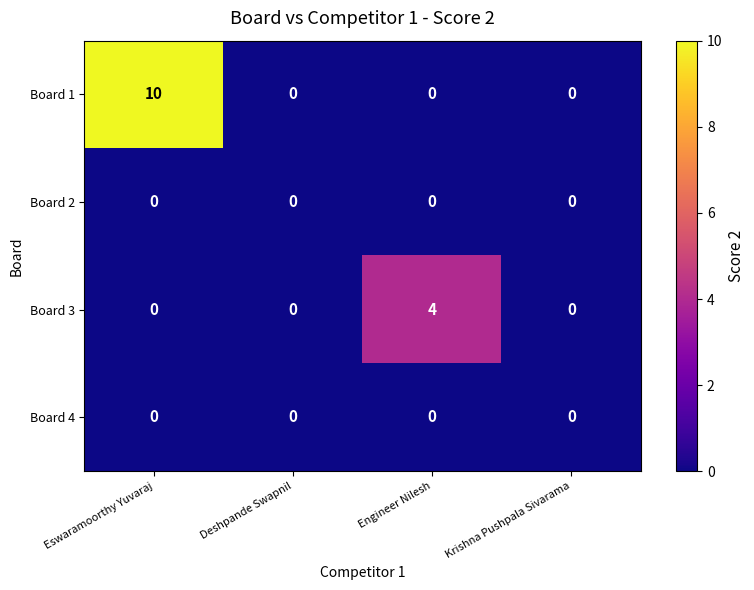

Is the value of Board 2 at Eswaramoorthy Yuvaraj greater than the value of Board 1 at Eswaramoorthy Yuvaraj?

No